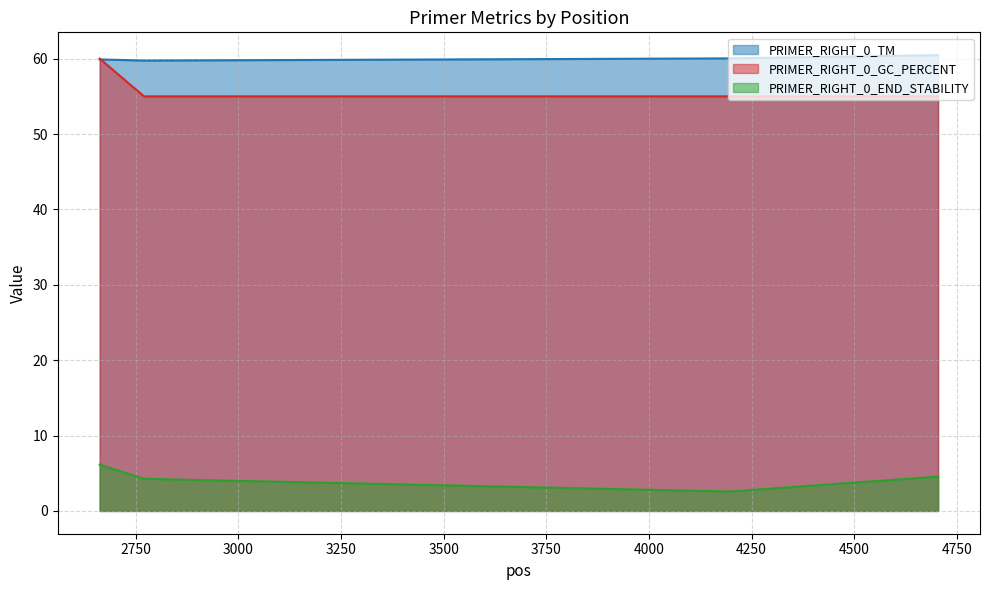

Is the value of PRIMER_RIGHT_0_END_STABILITY at 2770 greater than the value of PRIMER_RIGHT_0_GC_PERCENT at 4704?

No